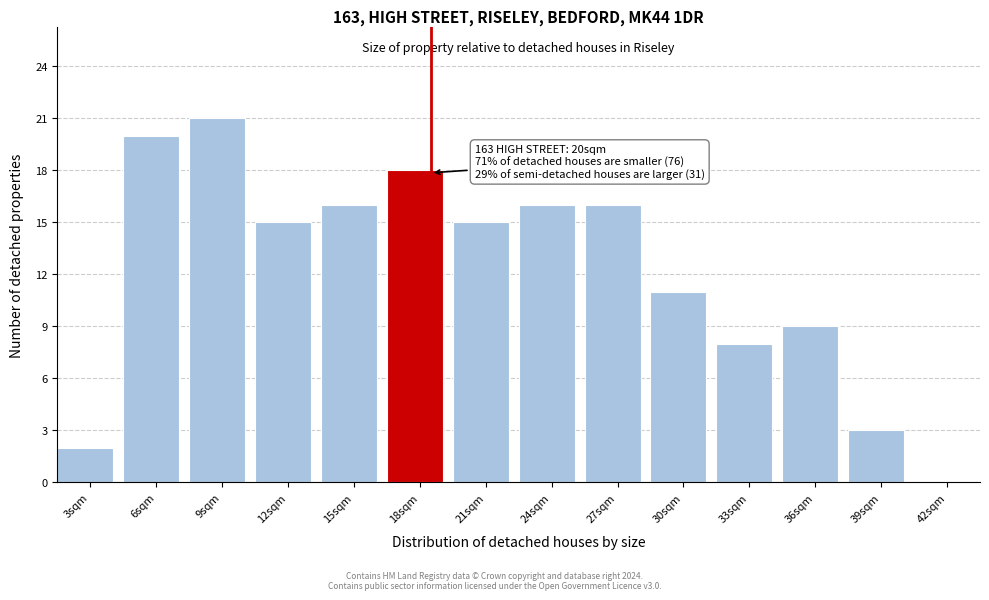

Reading right to left, transcribe all the data shown in this chart.

42sqm=0	39sqm=3	36sqm=9	33sqm=8	30sqm=11	27sqm=16	24sqm=16	21sqm=15	18sqm=18	15sqm=16	12sqm=15	9sqm=21	6sqm=20	3sqm=2